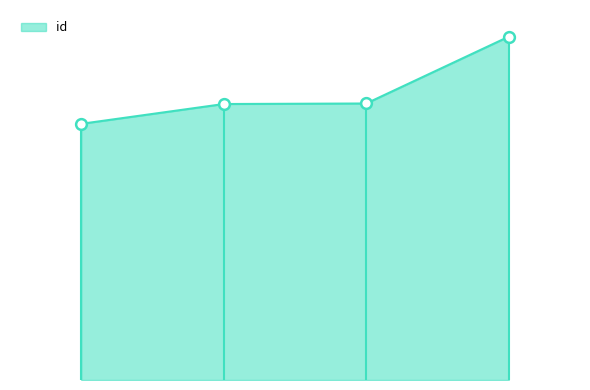

What is the change in value from 6764 to 4010?

+1392